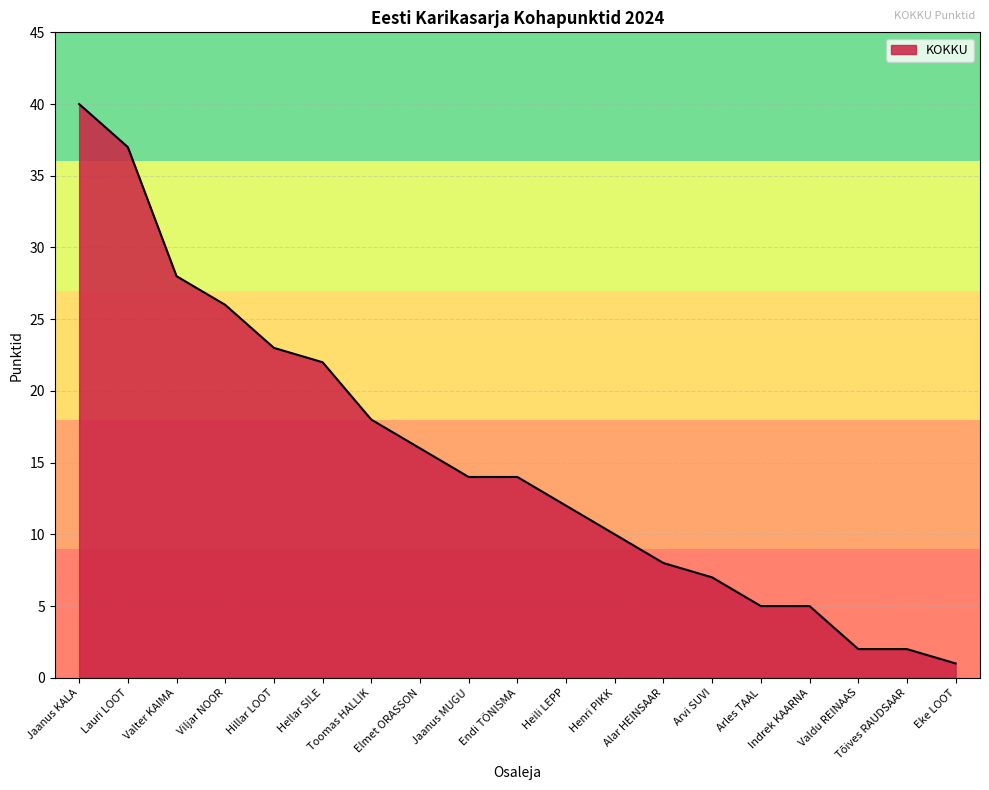

What is the average value?

15